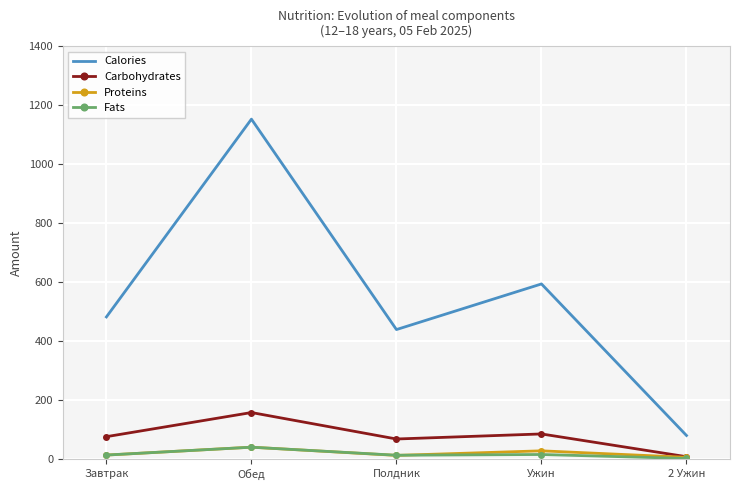

Where is the first local minimum for Calories?

Полдник